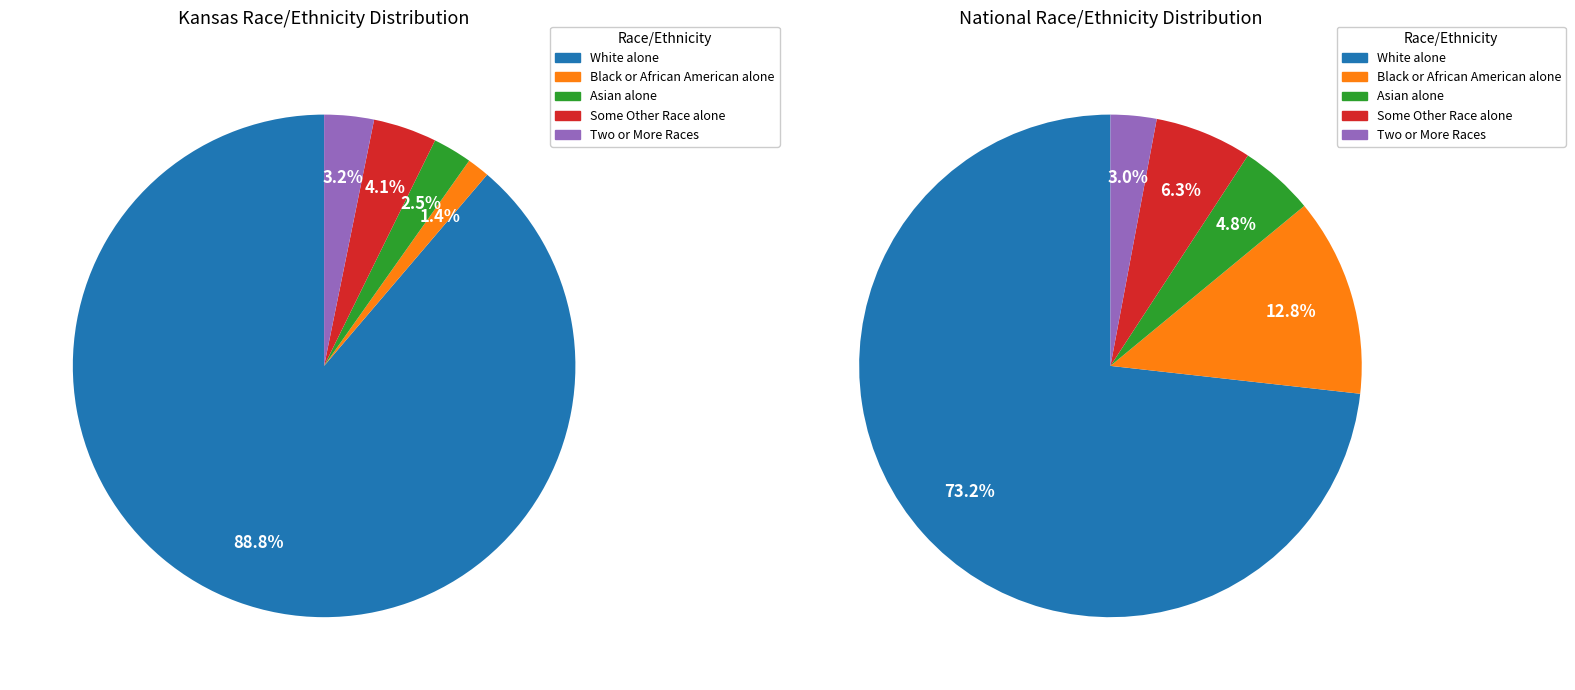

True or false: Some Other Race alone accounts for 4% of the total.

True